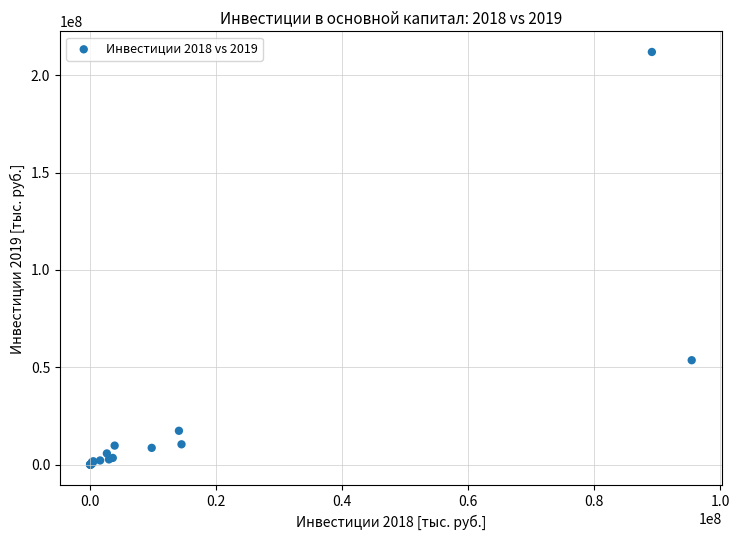

What Y value in the scatter plot is closest to 105936559?

53654735